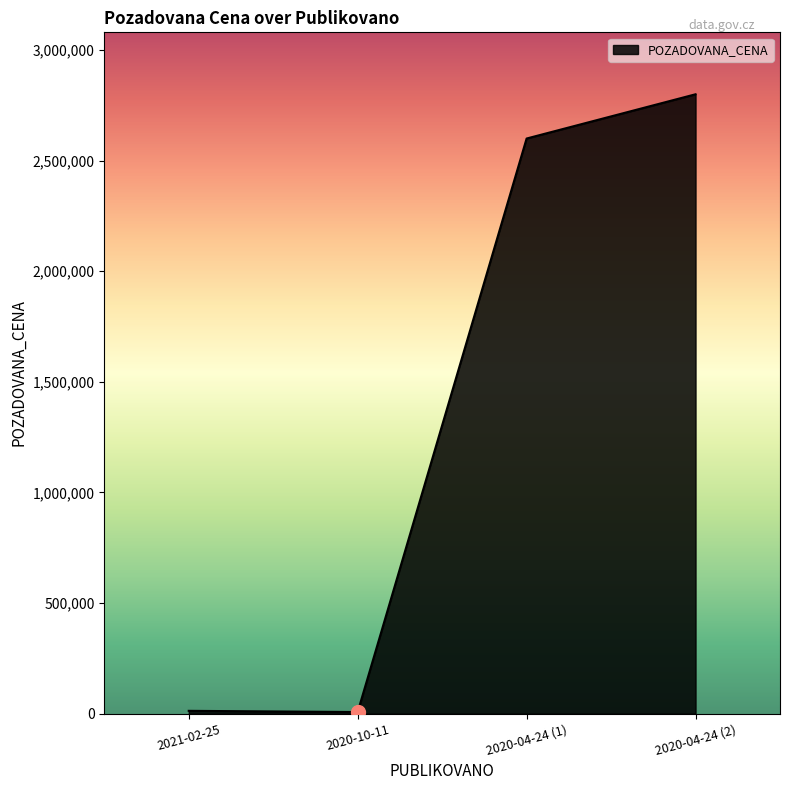

What is the maximum value shown in the chart?

2800000